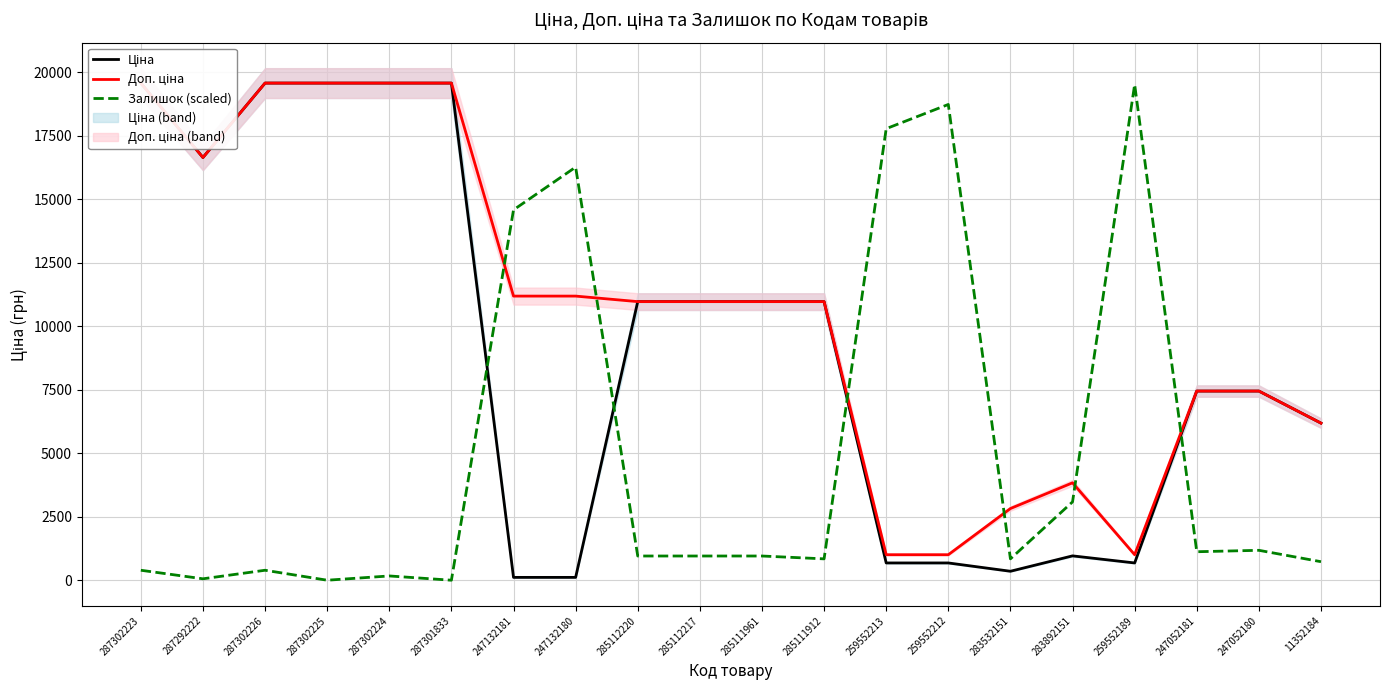

Where is the first local maximum for Доп. ціна?

283892151